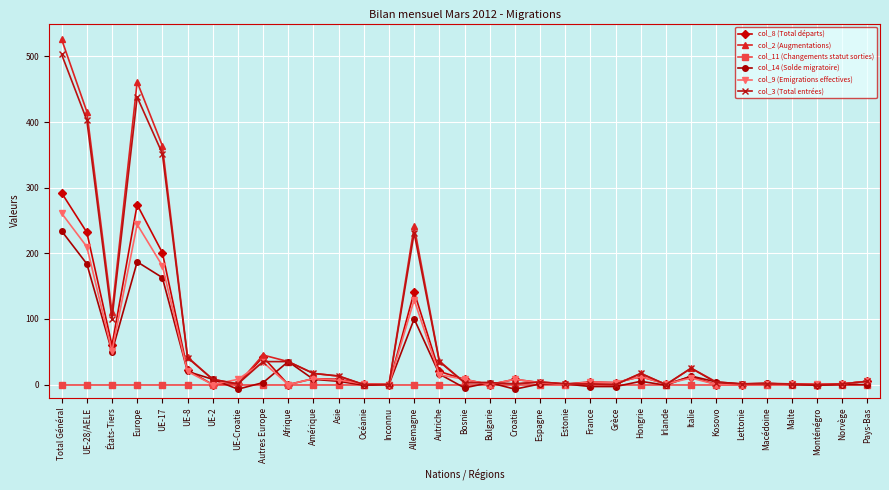

Where does the col_8 (Total départs) series first go above 4?

Total Général